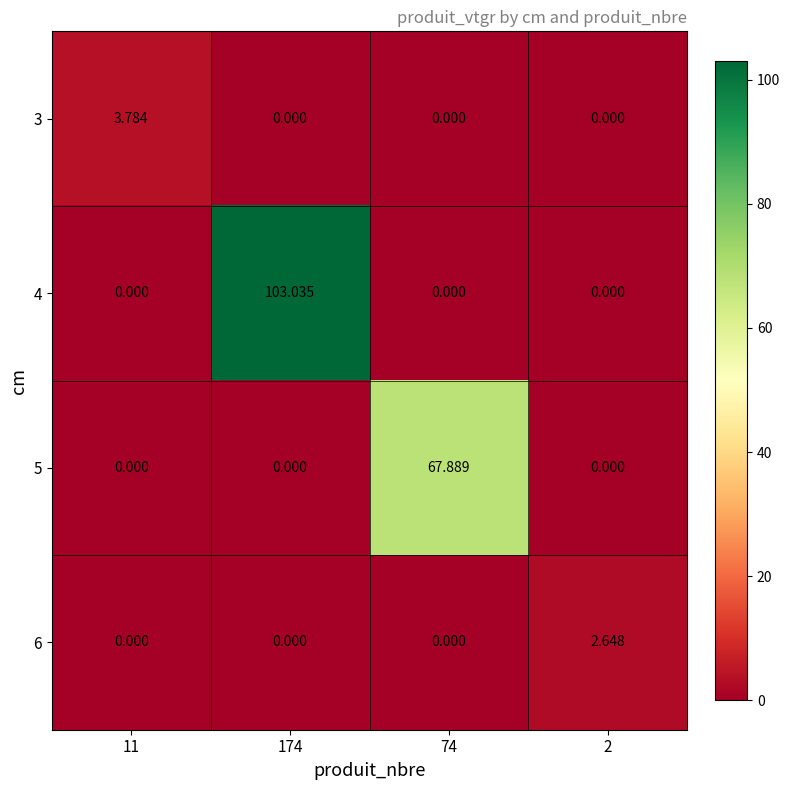

Reading left to right, what are all the values shown in this chart?

3: 11=3.8	174=0.0	74=0.0	2=0.0
4: 11=0.0	174=103.0	74=0.0	2=0.0
5: 11=0.0	174=0.0	74=67.9	2=0.0
6: 11=0.0	174=0.0	74=0.0	2=2.6